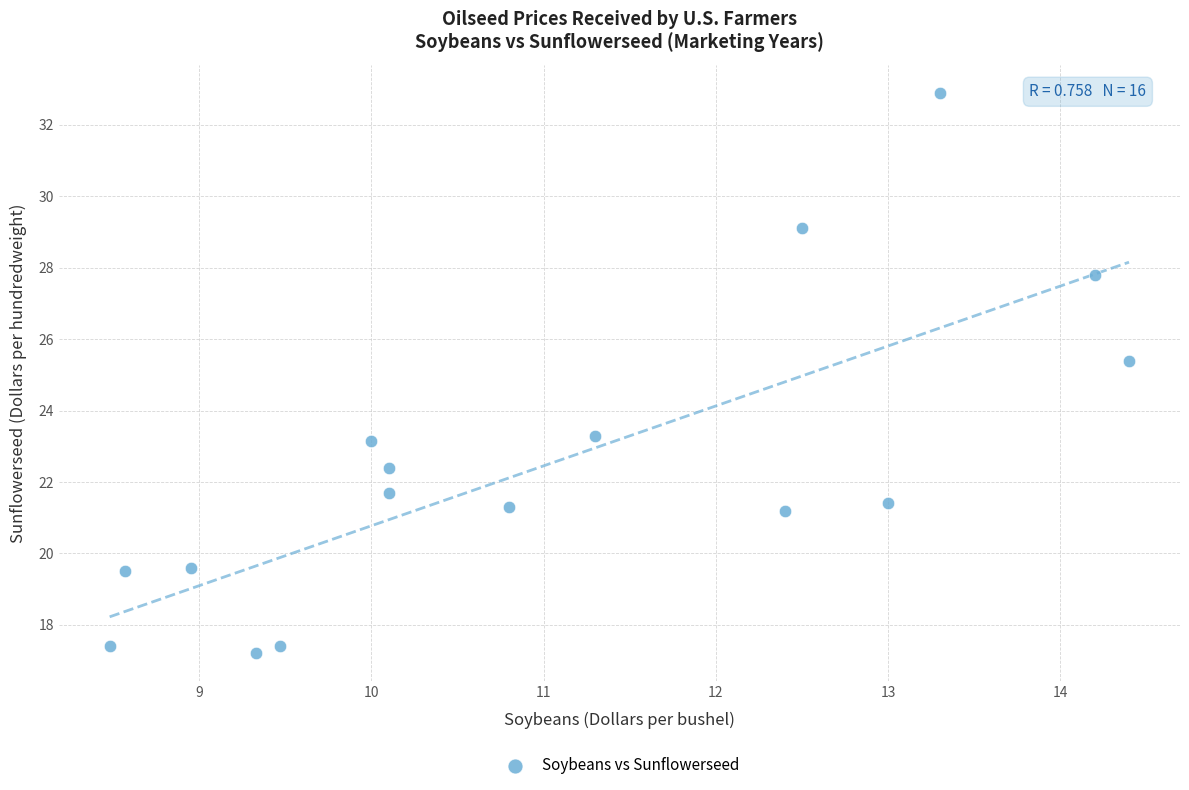

What is the range of Y values (max minus min)?

15.7